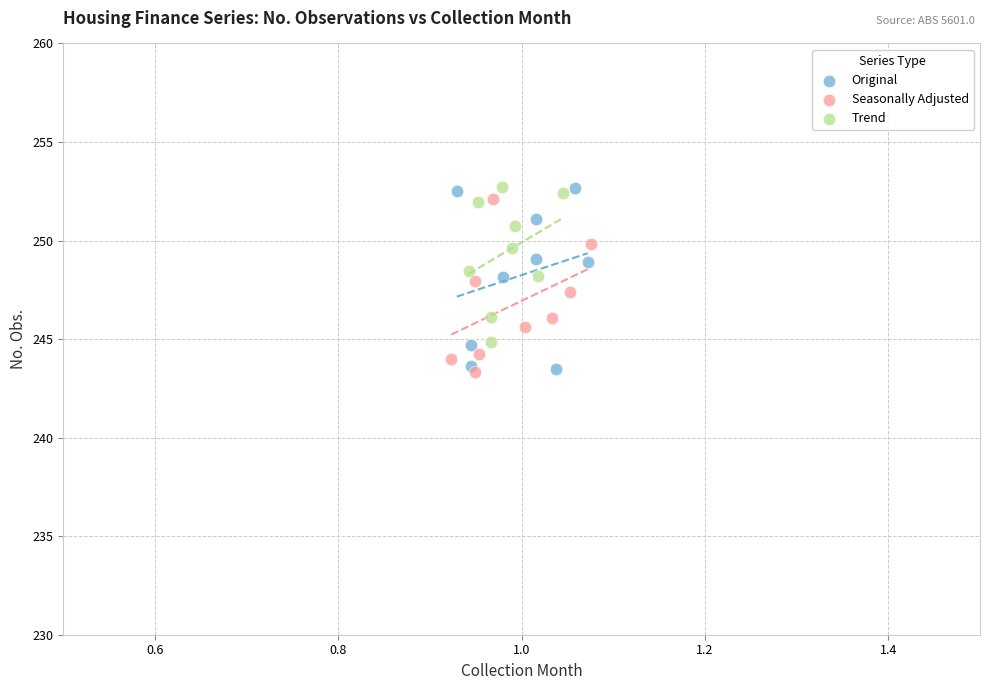

Which series has the widest spread of Y values?

Original